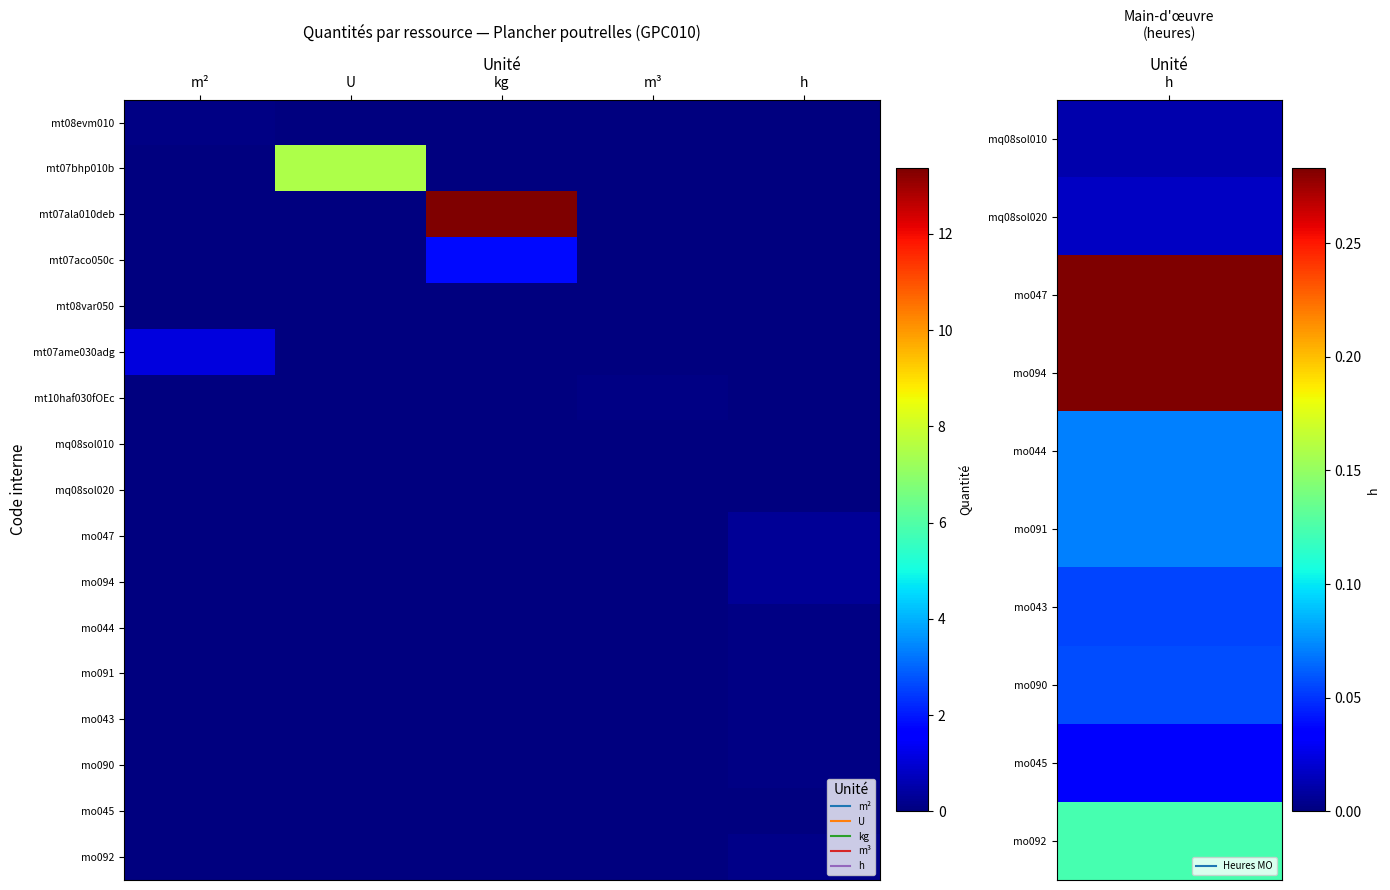

How many data points does each series have?

5